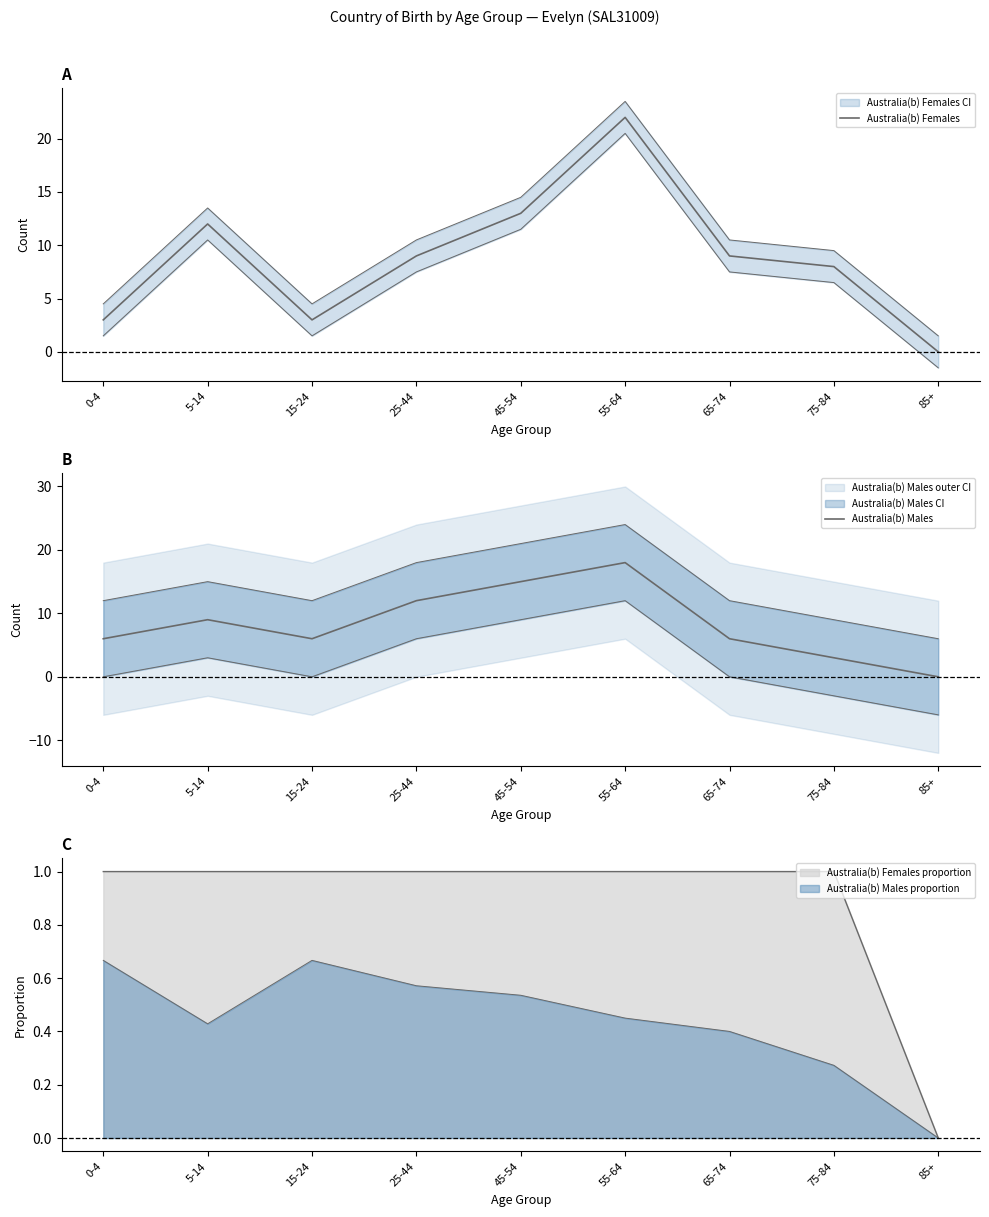

Which label corresponds to the largest value in the chart?

55-64